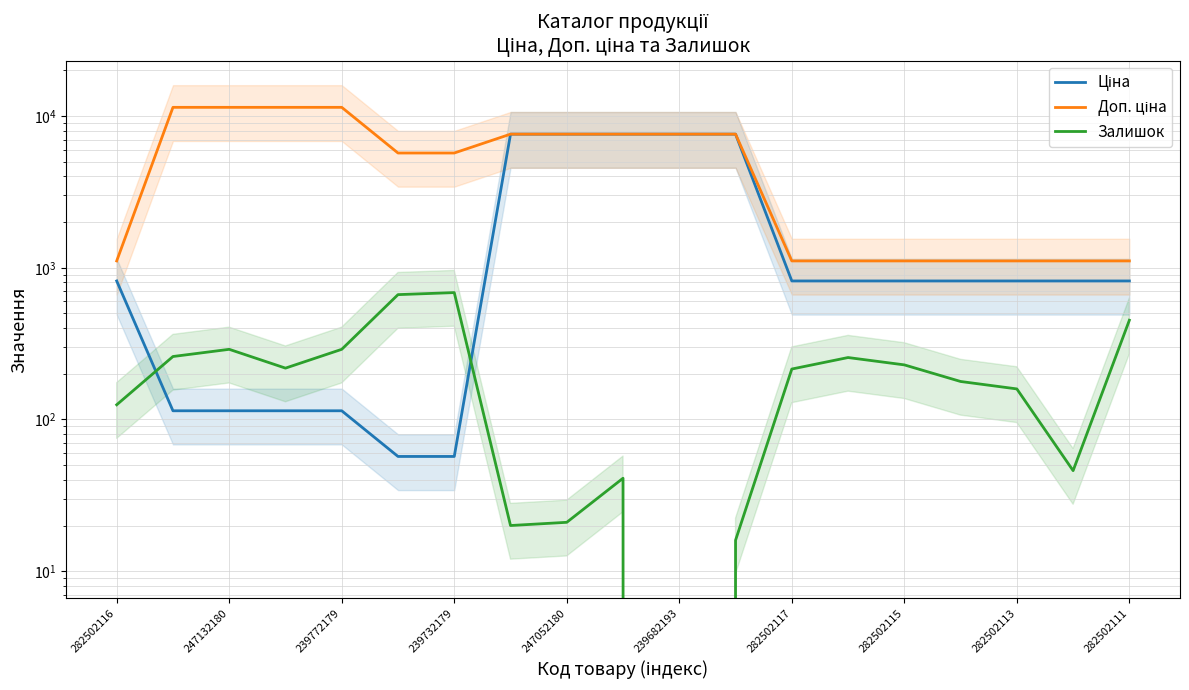

List the series in order of their overall mean, lowest first.

Залишок, Ціна, Доп. ціна